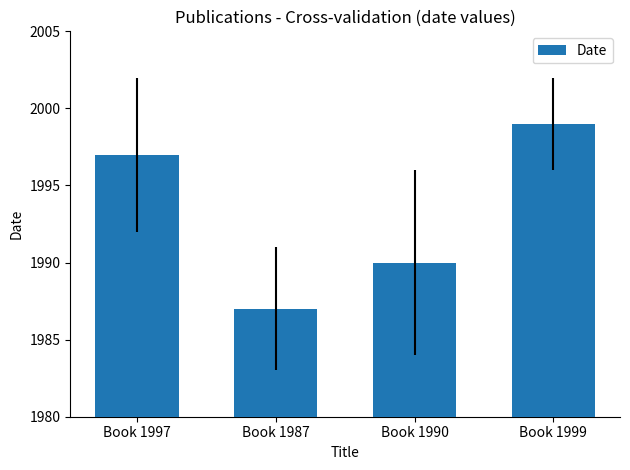

What is the difference between the maximum and second lowest values?

9